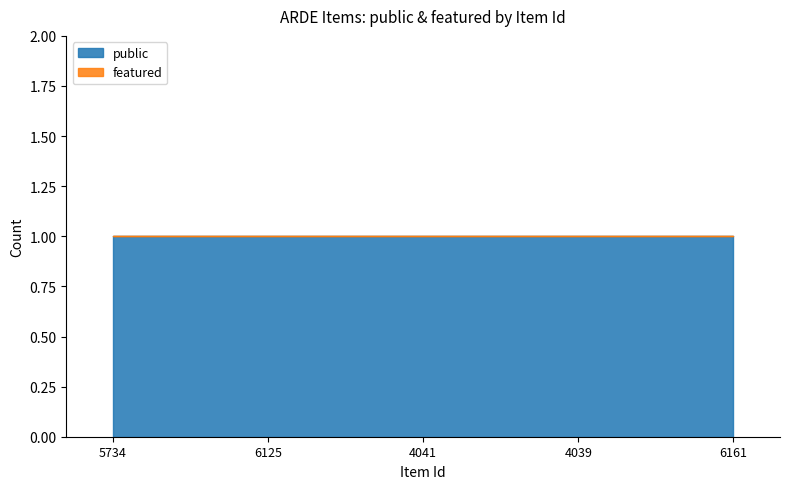

What is the label of the 4th point from the left?

4039